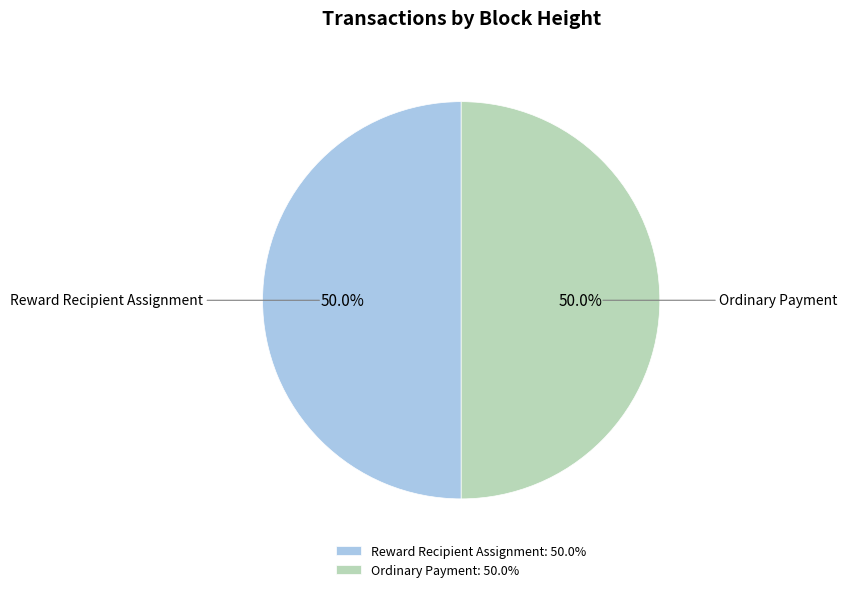

What is the total percentage of Ordinary Payment and Reward Recipient Assignment?

100.0%